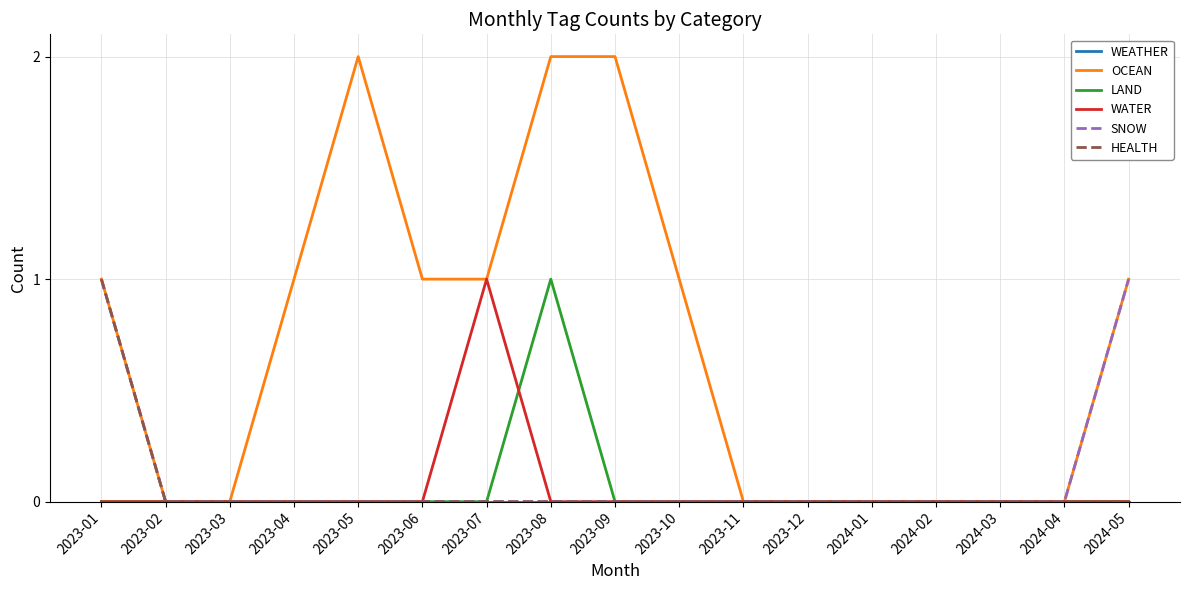

What position from the left is 2024-04?

16